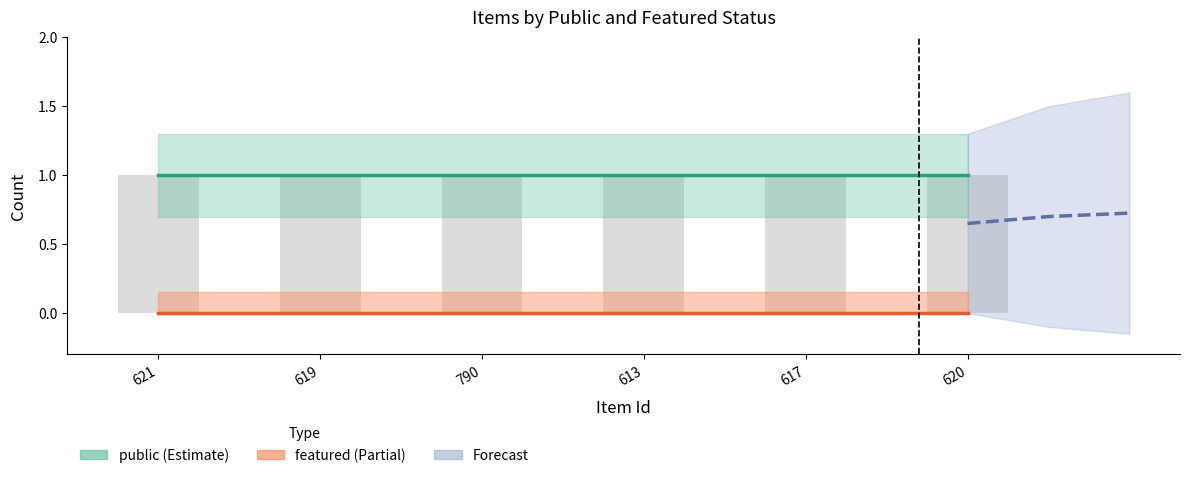

How many distinct data groups are displayed?

2